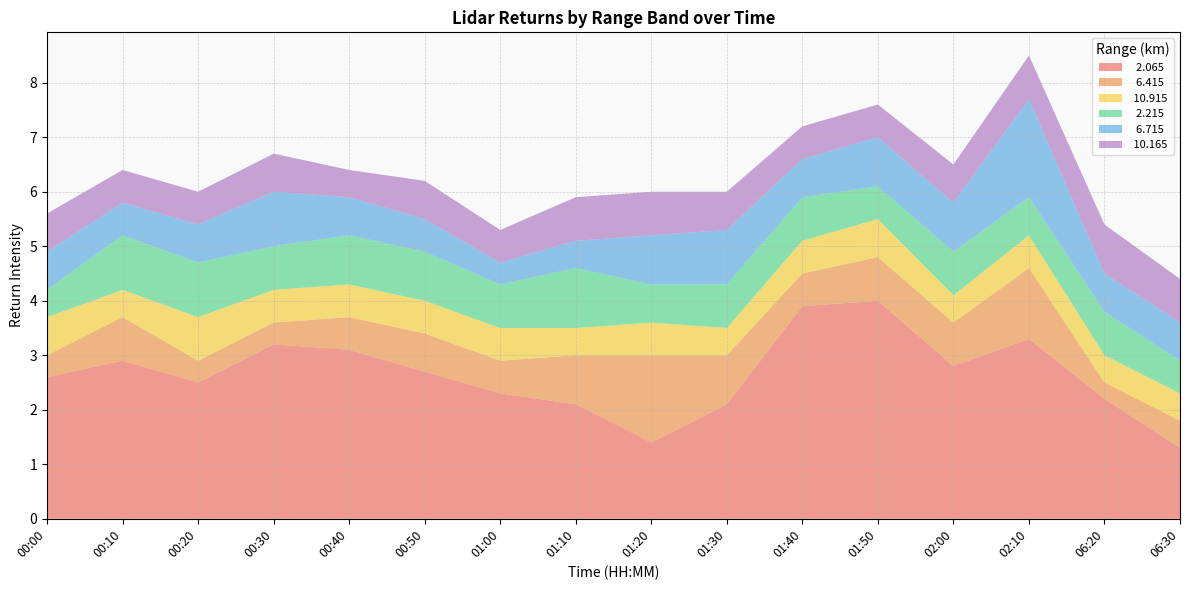

Reading right to left, transcribe all the data shown in this chart.

  2.065: 06:30=1.3	06:20=2.2	02:10=3.3	02:00=2.8	01:50=4.0	01:40=3.9	01:30=2.1	01:20=1.4	01:10=2.1	01:00=2.3	00:50=2.7	00:40=3.1	00:30=3.2	00:20=2.5	00:10=2.9	00:00=2.6
  6.415: 06:30=0.5	06:20=0.3	02:10=1.3	02:00=0.8	01:50=0.8	01:40=0.6	01:30=0.9	01:20=1.6	01:10=0.9	01:00=0.6	00:50=0.7	00:40=0.6	00:30=0.4	00:20=0.4	00:10=0.8	00:00=0.4
 10.915: 06:30=0.5	06:20=0.5	02:10=0.6	02:00=0.5	01:50=0.7	01:40=0.6	01:30=0.5	01:20=0.6	01:10=0.5	01:00=0.6	00:50=0.6	00:40=0.6	00:30=0.6	00:20=0.8	00:10=0.5	00:00=0.7
  2.215: 06:30=0.6	06:20=0.8	02:10=0.7	02:00=0.8	01:50=0.6	01:40=0.8	01:30=0.8	01:20=0.7	01:10=1.1	01:00=0.8	00:50=0.9	00:40=0.9	00:30=0.8	00:20=1.0	00:10=1.0	00:00=0.5
  6.715: 06:30=0.7	06:20=0.7	02:10=1.8	02:00=0.9	01:50=0.9	01:40=0.7	01:30=1.0	01:20=0.9	01:10=0.5	01:00=0.4	00:50=0.6	00:40=0.7	00:30=1.0	00:20=0.7	00:10=0.6	00:00=0.7
 10.165: 06:30=0.8	06:20=0.9	02:10=0.8	02:00=0.7	01:50=0.6	01:40=0.6	01:30=0.7	01:20=0.8	01:10=0.8	01:00=0.6	00:50=0.7	00:40=0.5	00:30=0.7	00:20=0.6	00:10=0.6	00:00=0.7